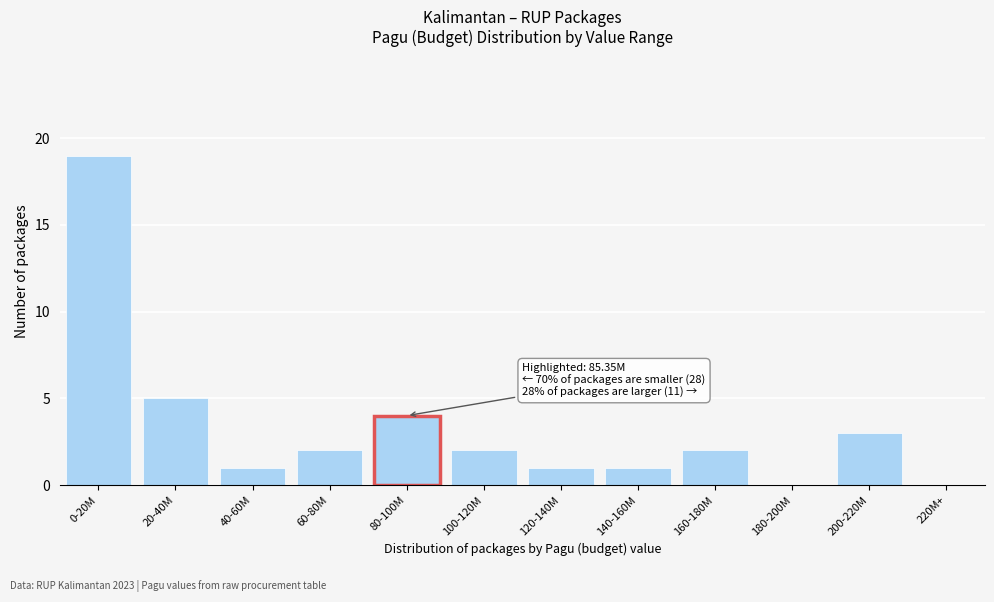

Reading right to left, what are all the values shown in this chart?

220M+=0	200-220M=3	180-200M=0	160-180M=2	140-160M=1	120-140M=1	100-120M=2	80-100M=4	60-80M=2	40-60M=1	20-40M=5	0-20M=19